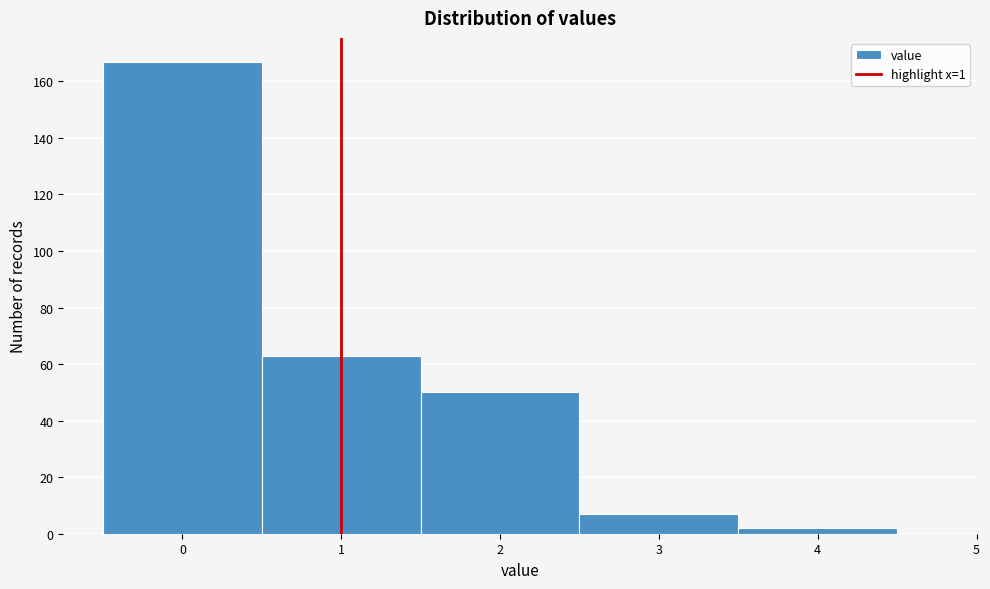

What is the height of the bar covering 1.5 to 2.5 on the x-axis? The values are not printed on the chart, so give them approximately, as read against the axis.

50